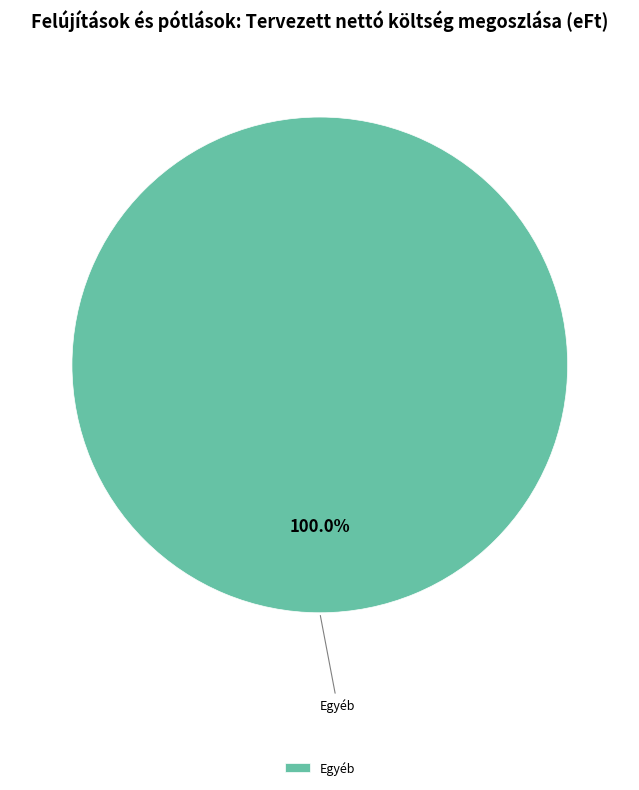

Rank the categories by value from lowest to highest.

Egyéb